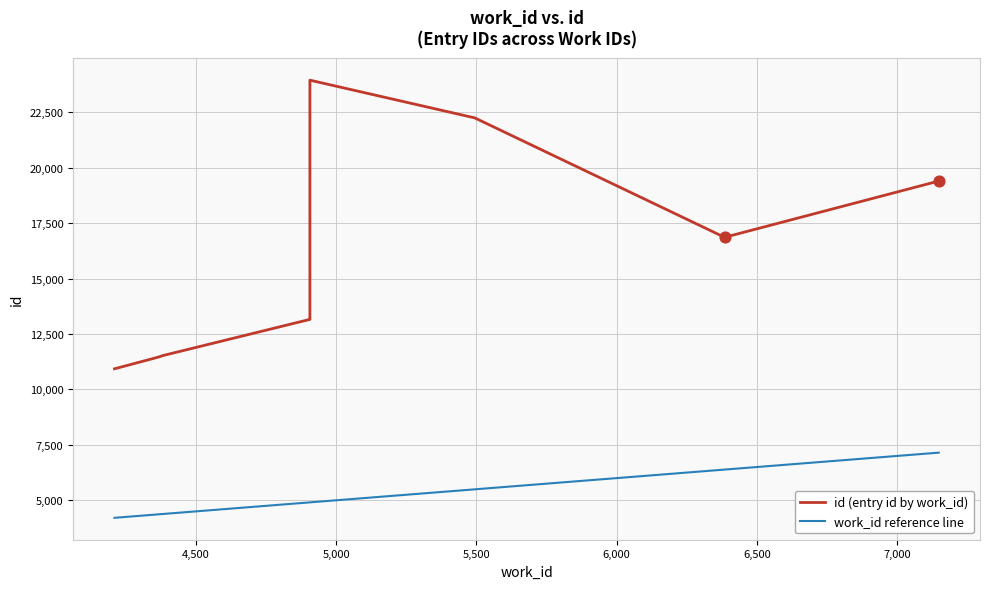

Which series has the widest spread of Y values?

id (entry id by work_id)